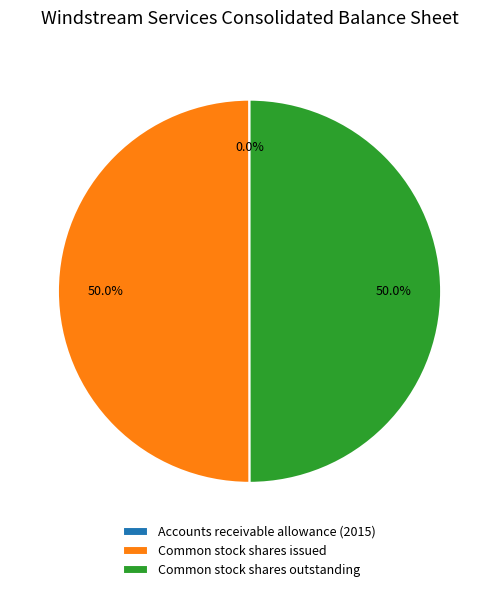

What percentage is NOT represented by Common stock shares issued?

50.0%